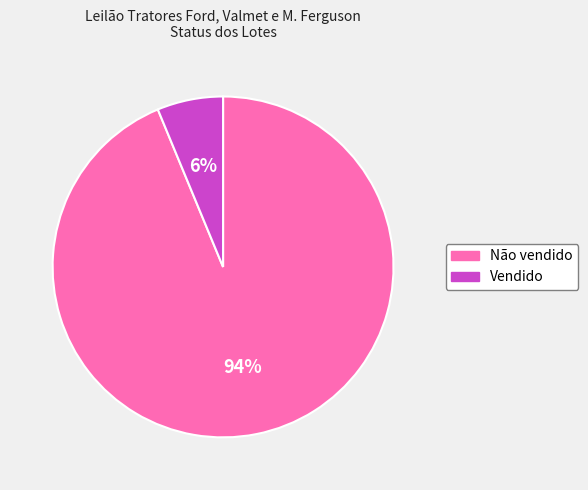

To the nearest percent, what is the average slice percentage?

50%